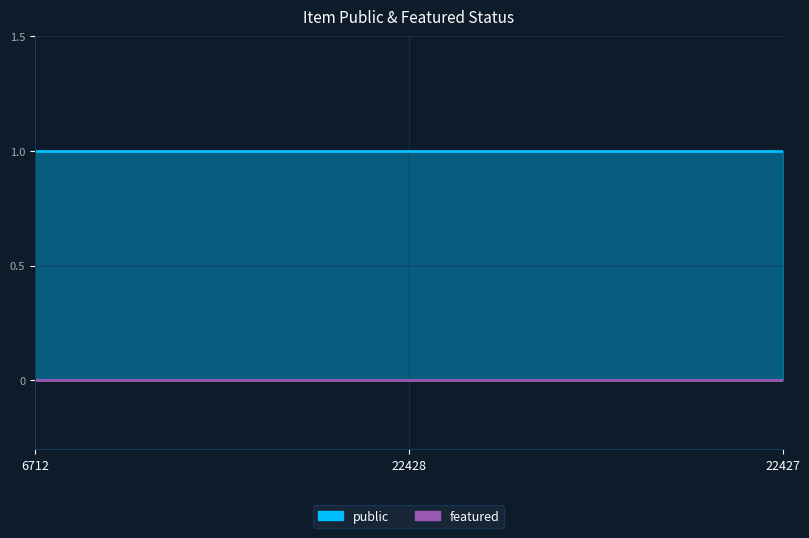

Which series has the widest spread of values?

public